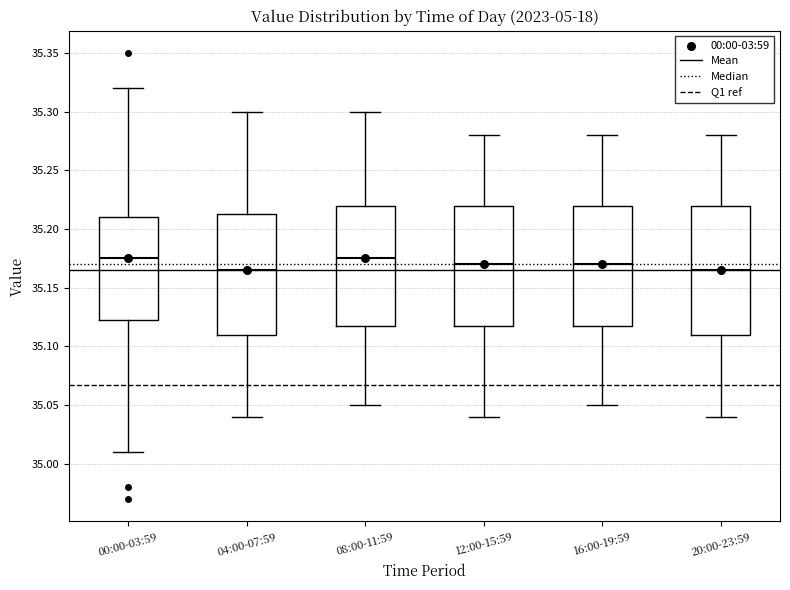

Reading left to right, read every box against the y-axis: the position of its median line, the range the box covers, and the ends of its whiskers. The values are not printed on the chart, so give them approximately, as read against the axis.

00:00-03:59: median 35.175, box 35.125 to 35.210, whiskers 35.010 to 35.320
04:00-07:59: median 35.165, box 35.110 to 35.215, whiskers 35.040 to 35.300
08:00-11:59: median 35.175, box 35.120 to 35.220, whiskers 35.050 to 35.300
12:00-15:59: median 35.170, box 35.120 to 35.220, whiskers 35.040 to 35.280
16:00-19:59: median 35.170, box 35.120 to 35.220, whiskers 35.050 to 35.280
20:00-23:59: median 35.165, box 35.110 to 35.220, whiskers 35.040 to 35.280